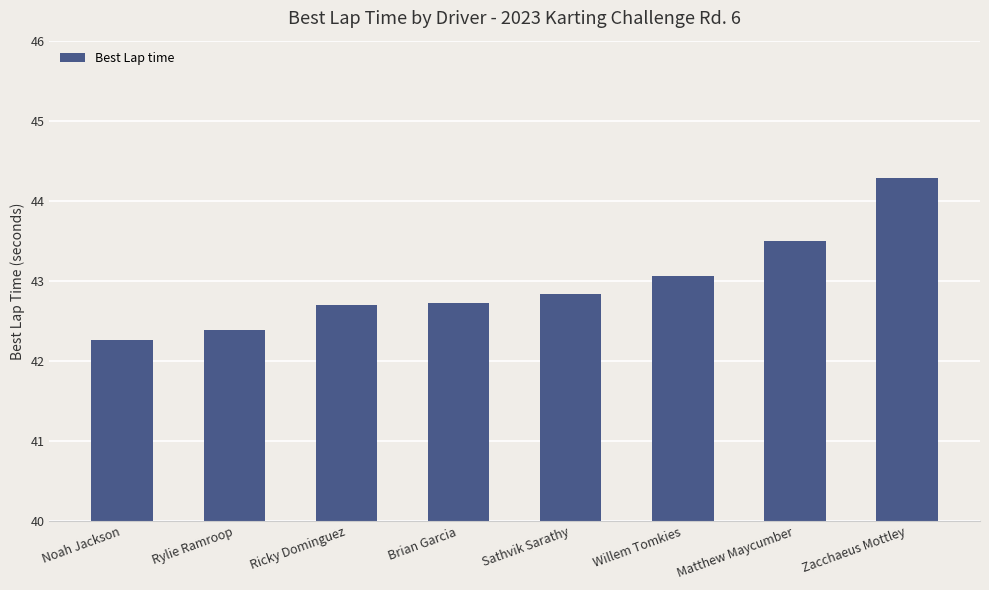

What position from the right is Sathvik Sarathy?

4